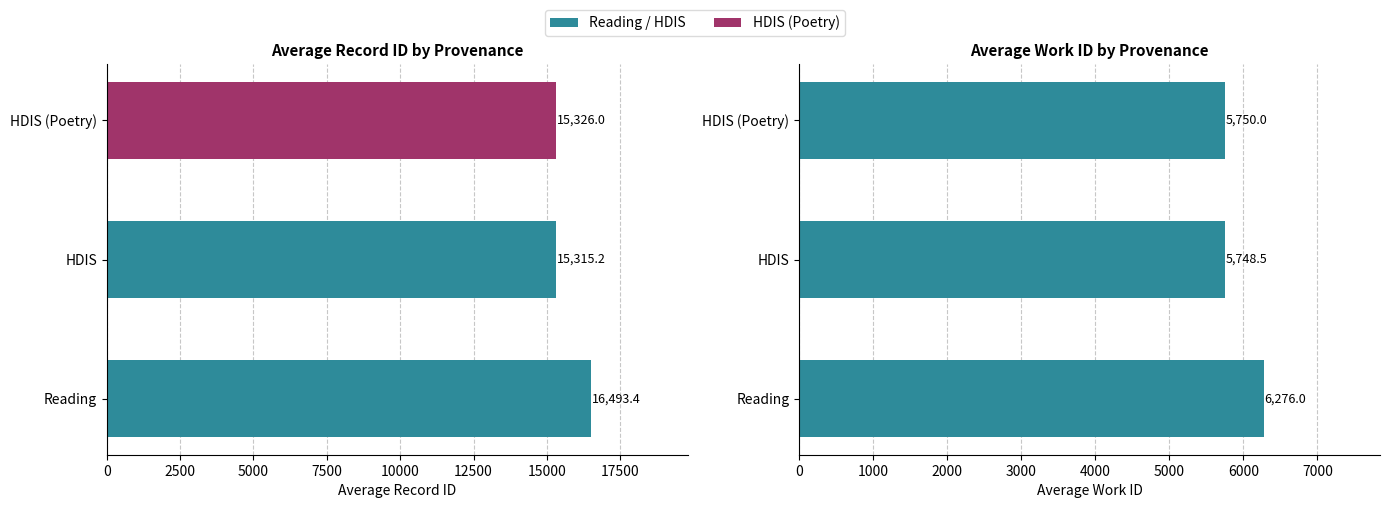

Between 2500 and 5000, which series saw the biggest shift?

Reading/HDIS